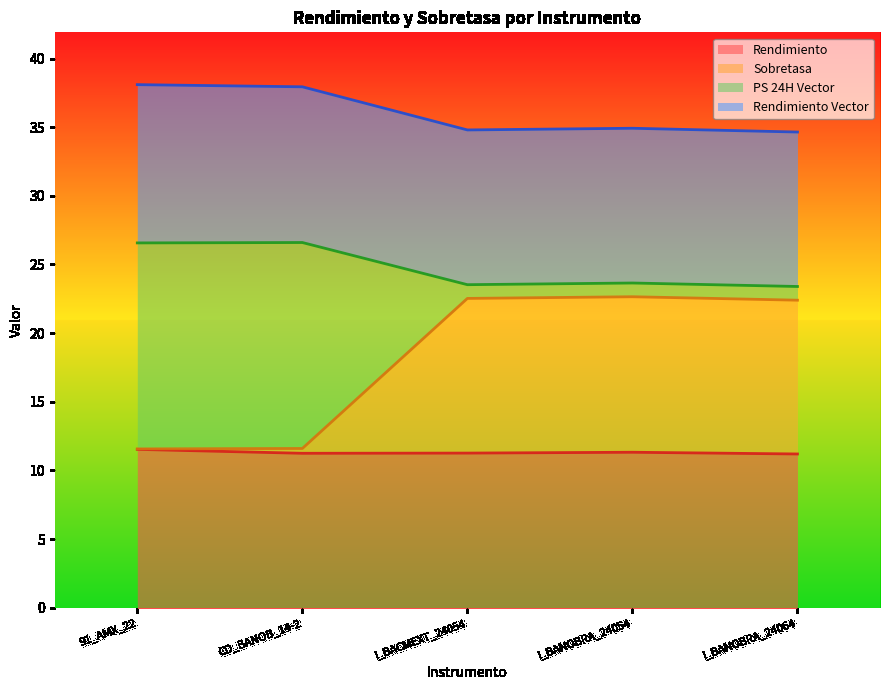

Which category has the highest value in the Rendimiento series?

91_AMX_22